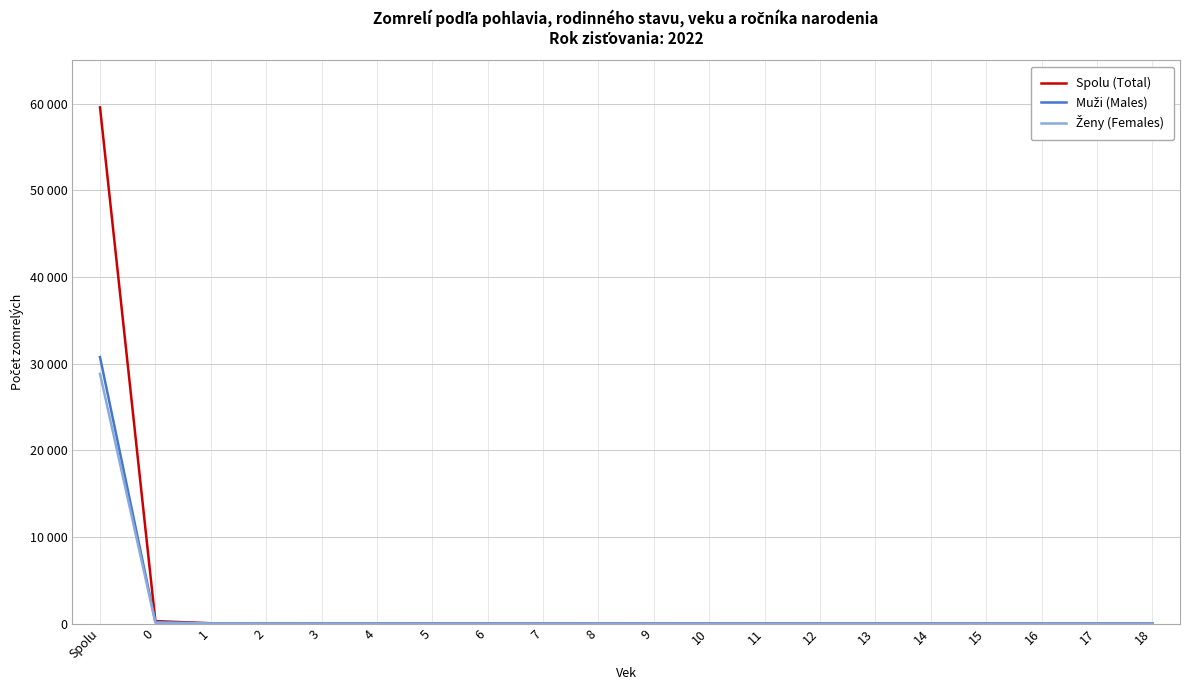

Which series changed the most between 9 and 17?

Spolu (Total)